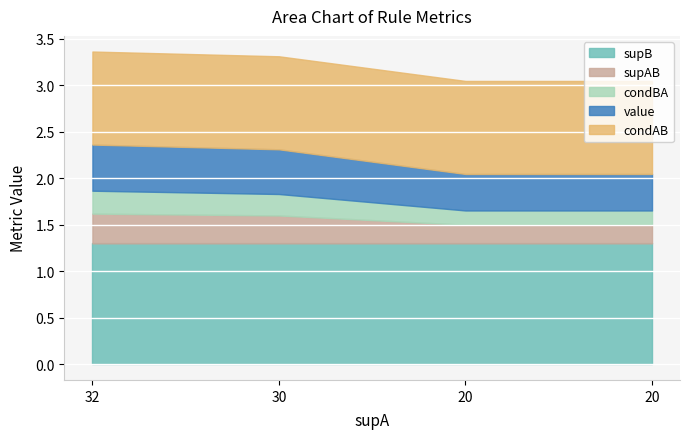

Which series has the widest spread of values?

value